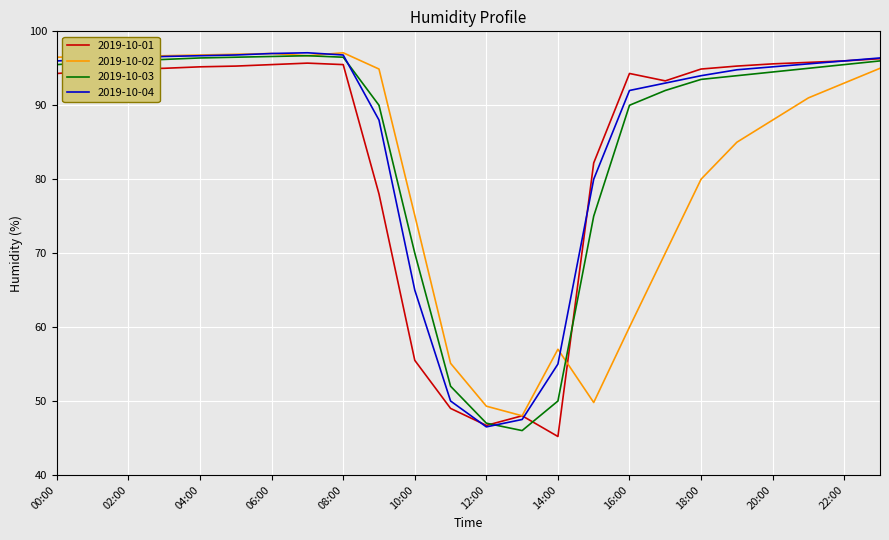

What is the greatest value displayed?

97.1